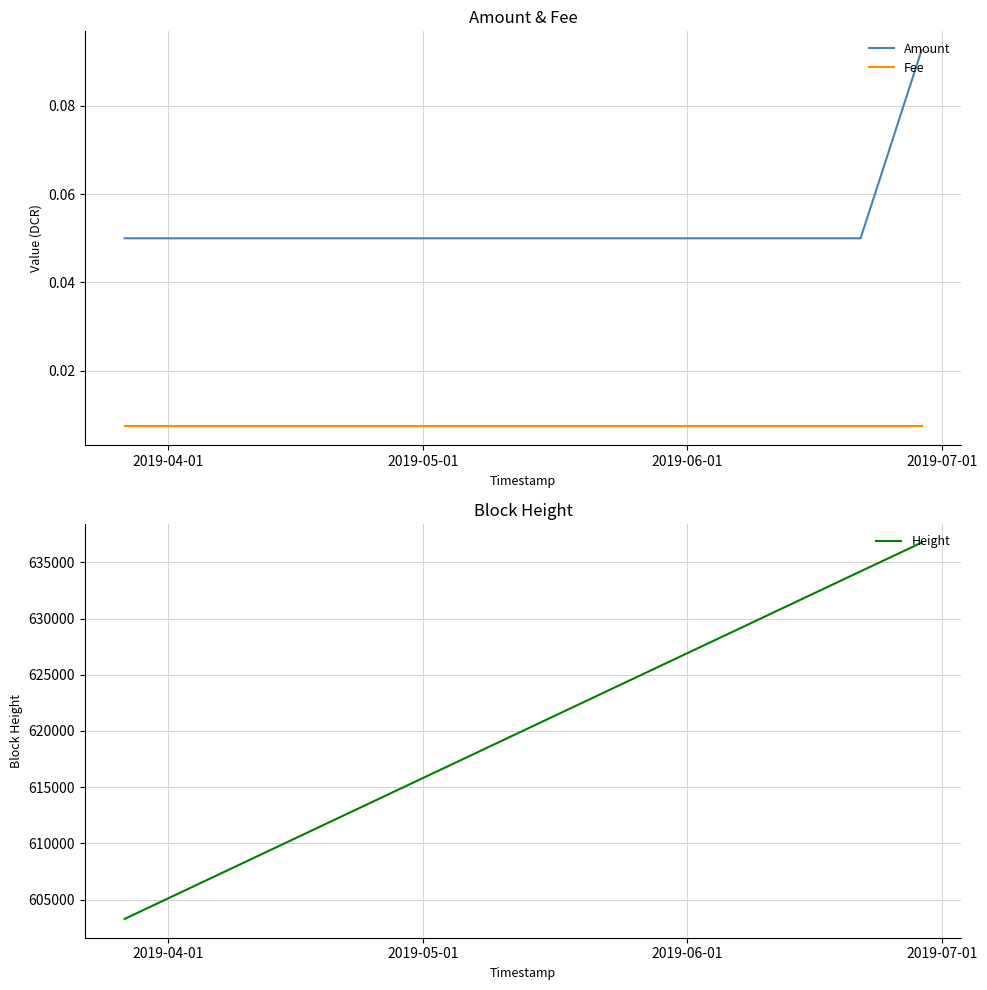

What is the label of the 3rd point from the right?

2019-04-01